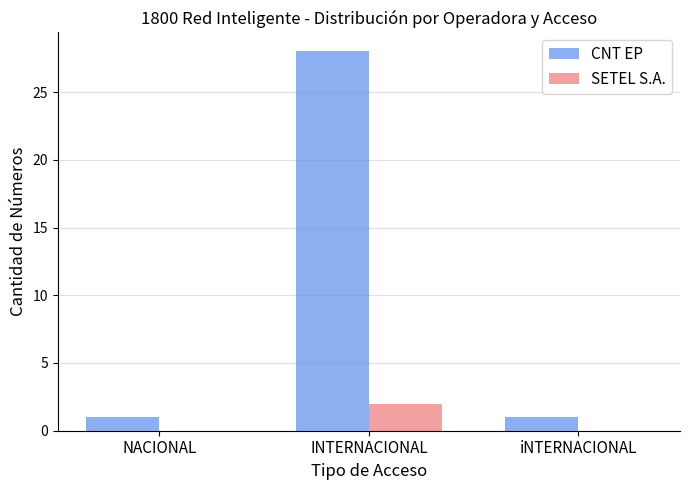

What is the sum of all CNT EP values?

30